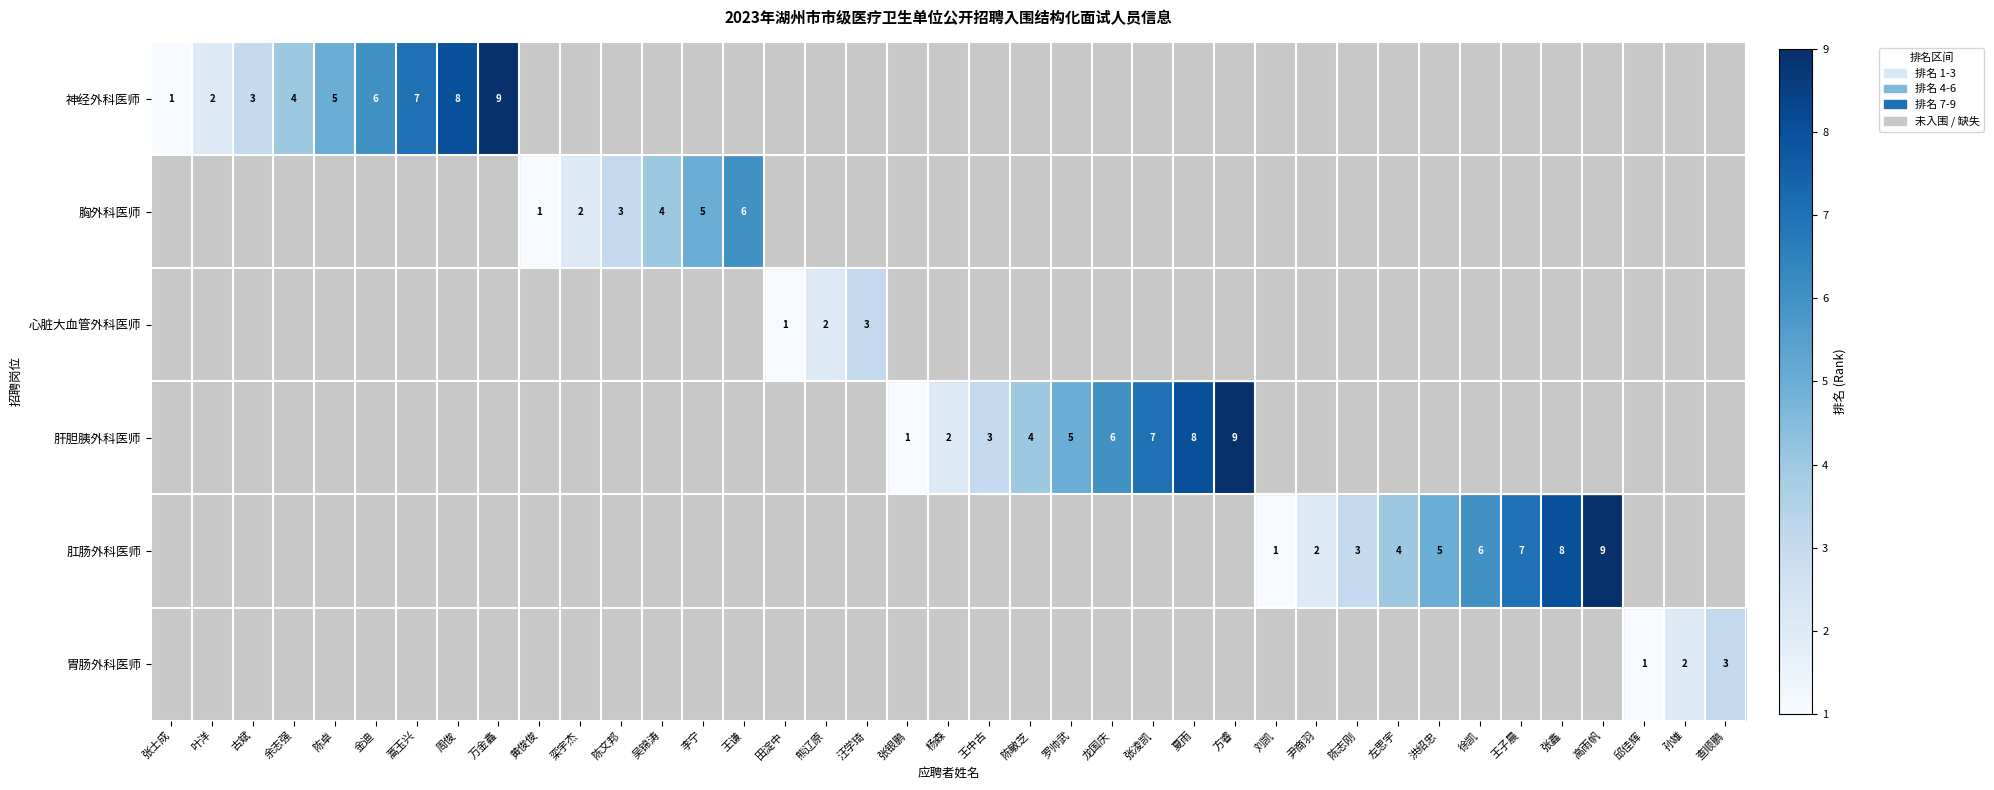

Is it true that 肝胆胰外科医师 equals 6 at 龙国庆?

True